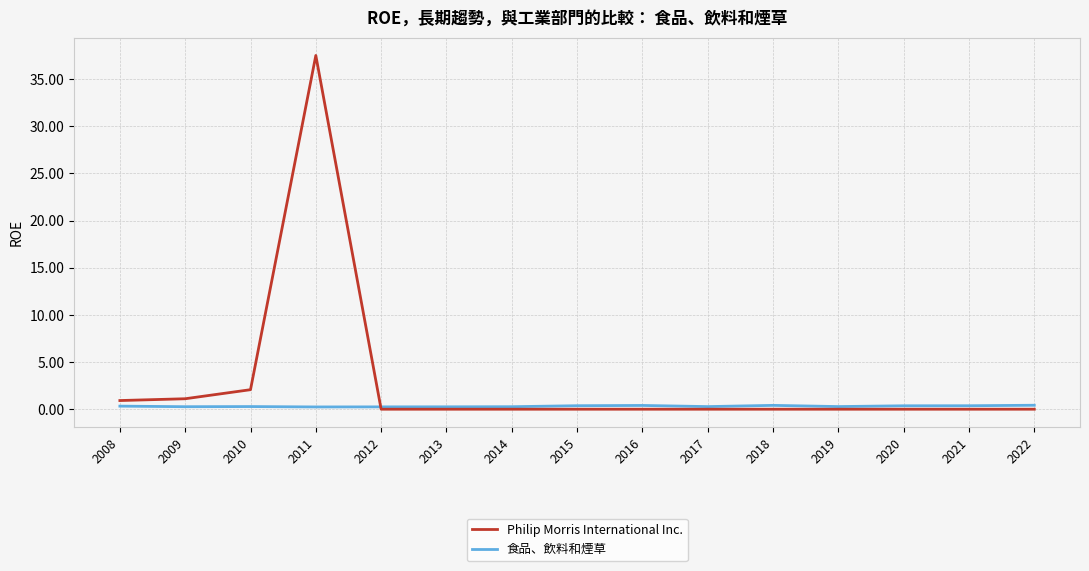

What are all the series names shown in the legend?

Philip Morris International Inc., 食品、飲料和煙草